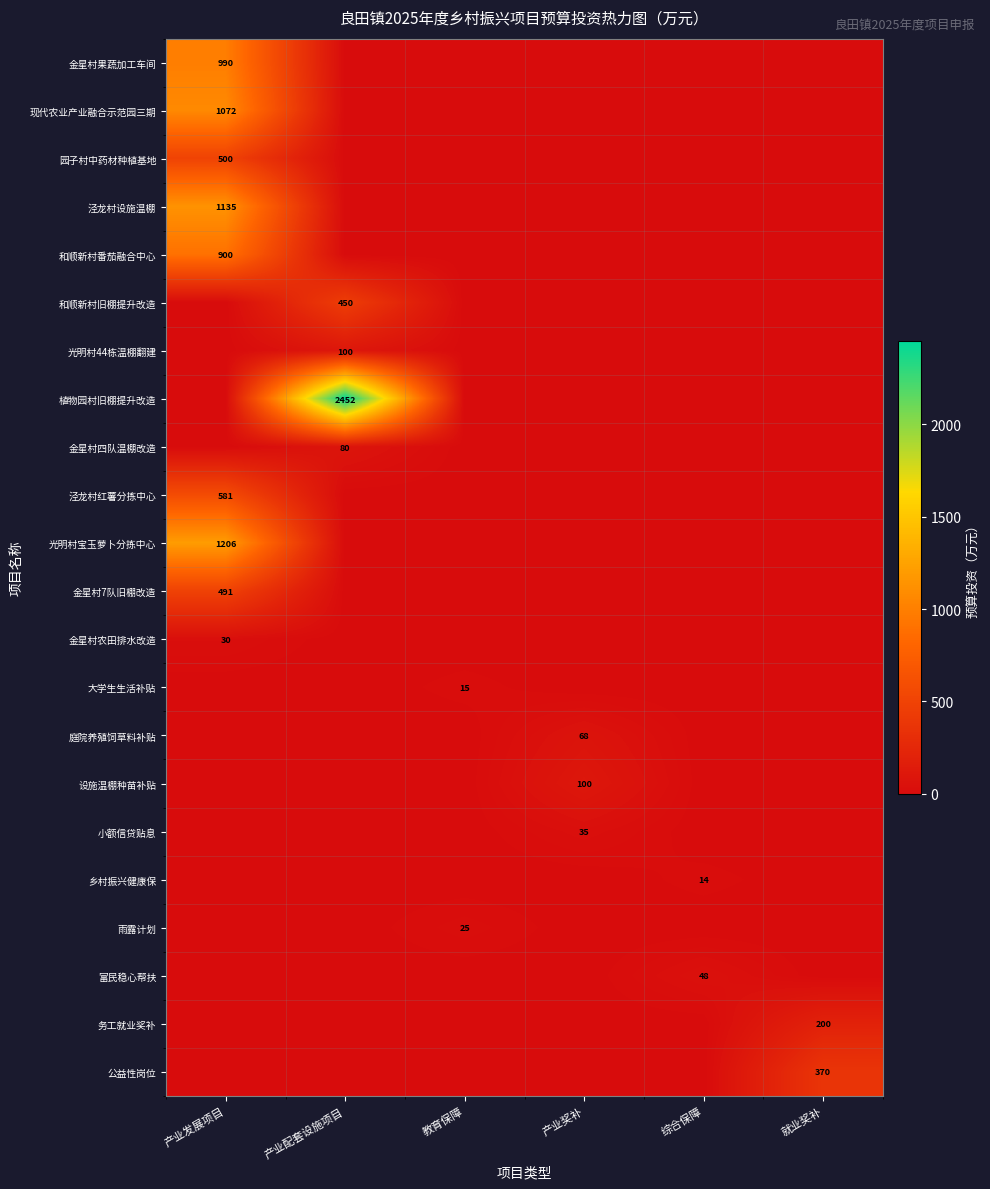

The value of 泾龙村红薯分拣中心 at 产业发展项目 is 581. True or false?

True